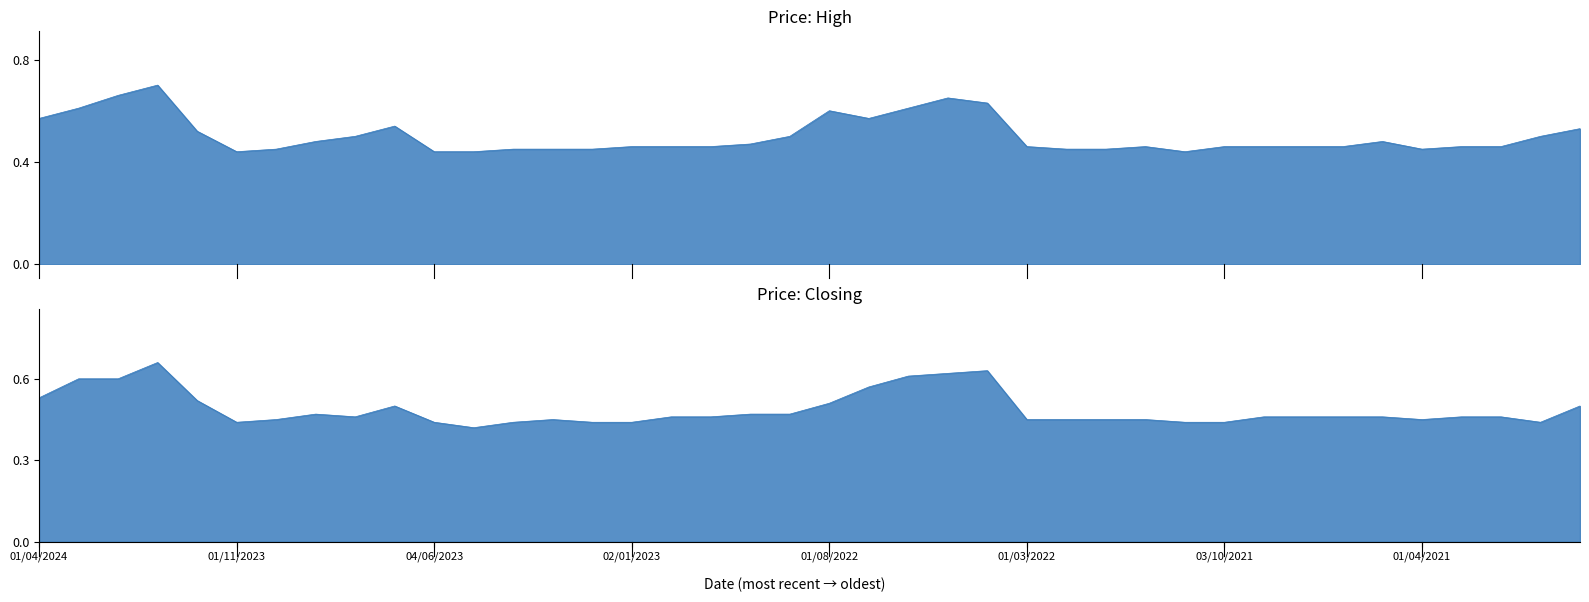

Reading left to right, extract all data points from this chart.

High: 0.6	0.6	0.7	0.7	0.5	0.4	0.5	0.5	0.5	0.5	0.4	0.4	0.5	0.5	0.5	0.5	0.5	0.5	0.5	0.5	0.6	0.6	0.6	0.7	0.6	0.5	0.5	0.5	0.5	0.4	0.5	0.5	0.5	0.5	0.5	0.5	0.5	0.5	0.5	0.5
Closing: 0.5	0.6	0.6	0.7	0.5	0.4	0.5	0.5	0.5	0.5	0.4	0.4	0.4	0.5	0.4	0.4	0.5	0.5	0.5	0.5	0.5	0.6	0.6	0.6	0.6	0.5	0.5	0.5	0.5	0.4	0.4	0.5	0.5	0.5	0.5	0.5	0.5	0.5	0.4	0.5